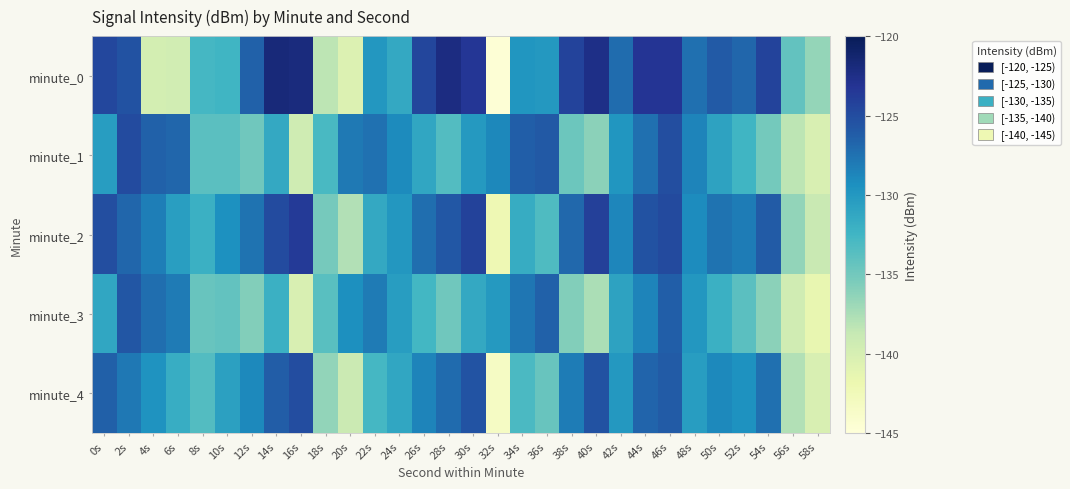

What is the total value across all series at 18s?

-676.6